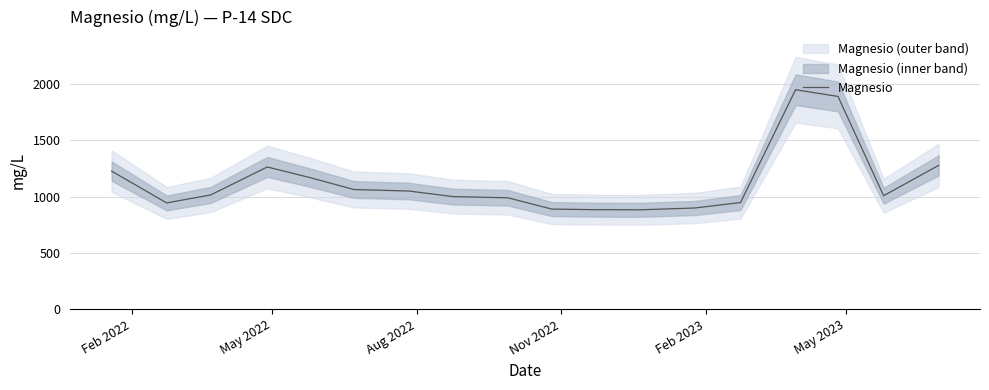

What is the value of the 6th point from the left?

1064.6